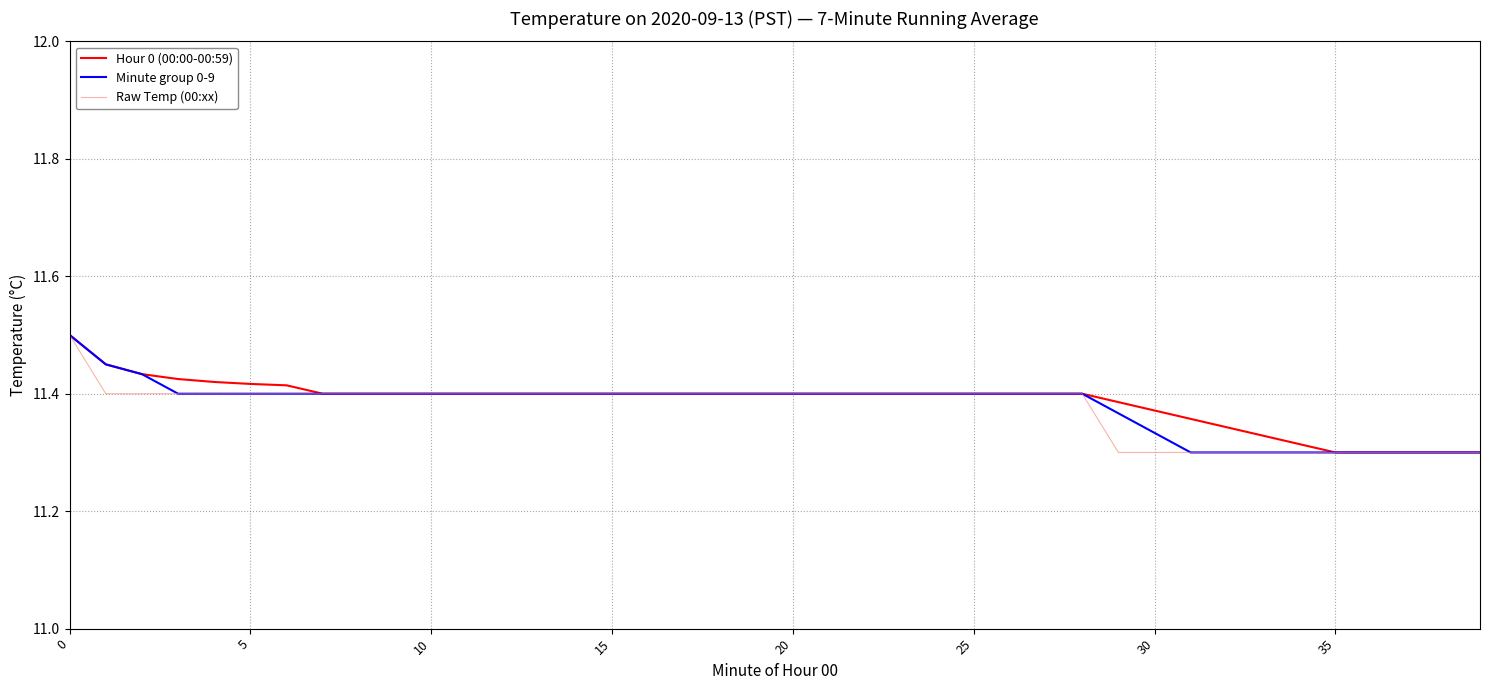

What is the maximum value shown in the chart?

11.5